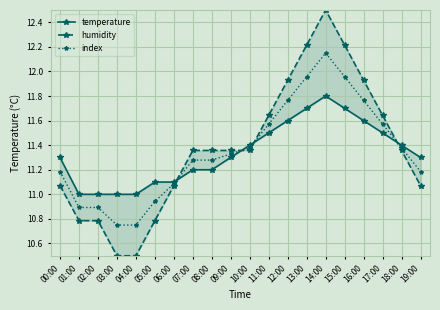

What is the sum of the humidity values at 07:00 and 11:00?

23.0